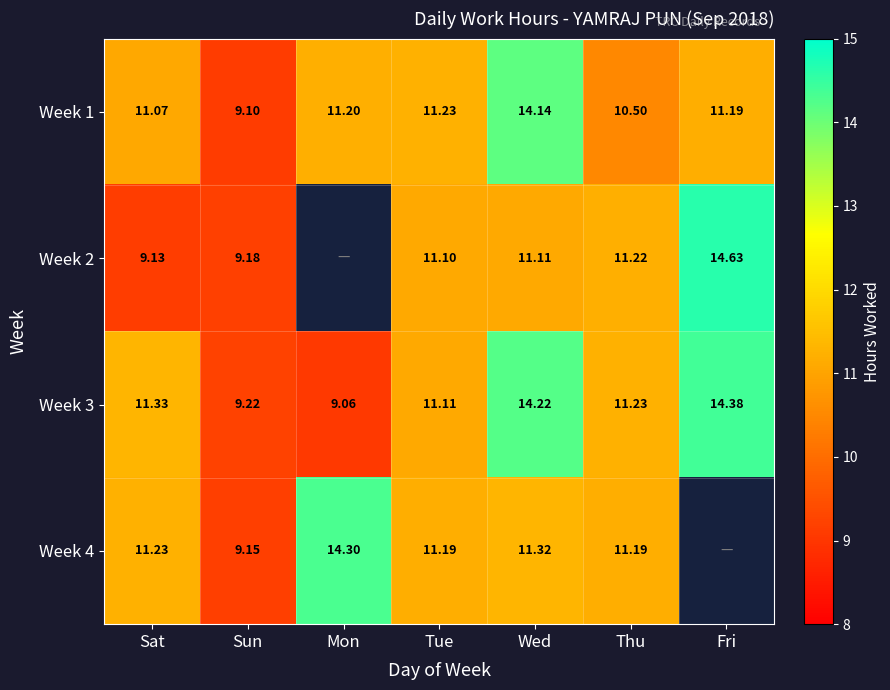

Which category has the highest value in the Week 1 series?

Wed